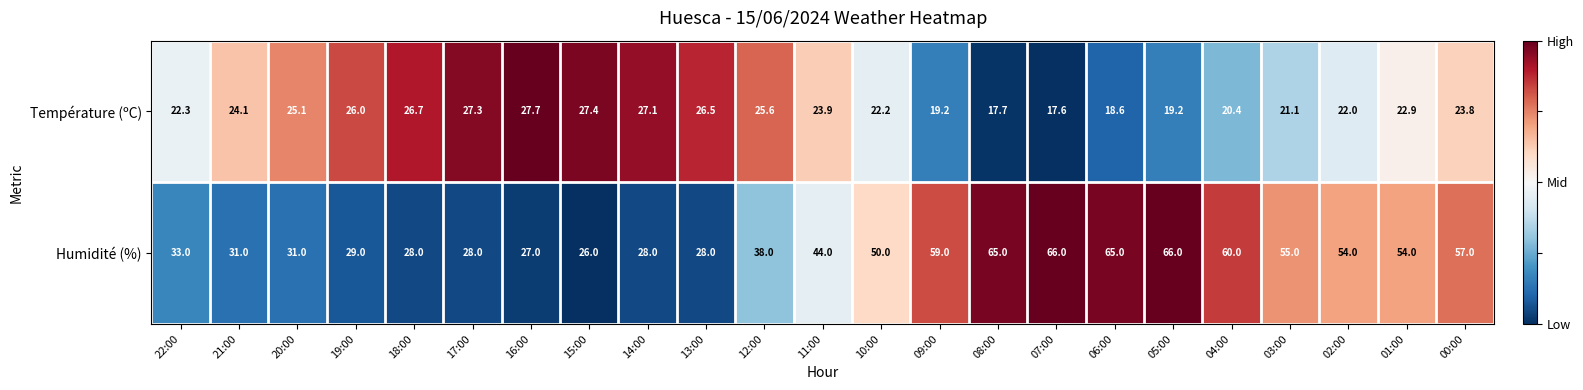

How many distinct data groups are displayed?

2